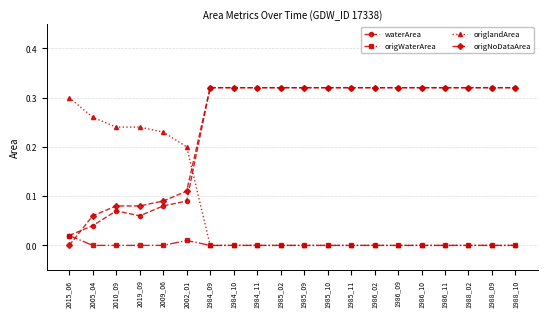

Where do origNoDataArea and origlandArea first cross each other?

2002_01 and 1984_09